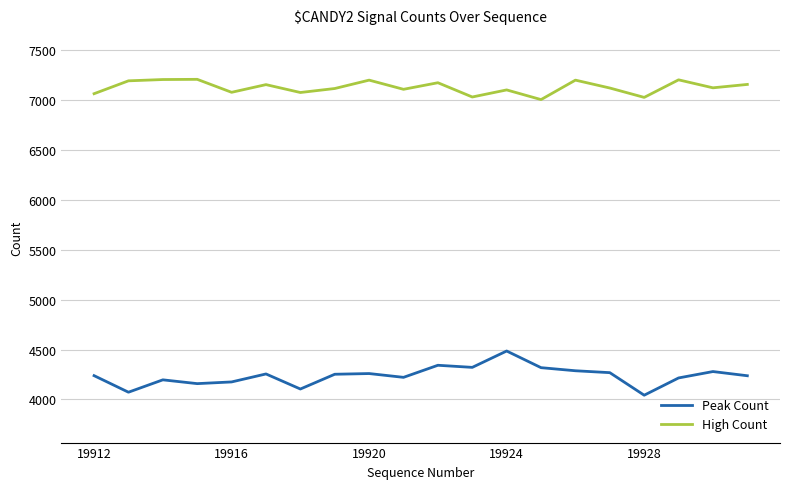

What is the difference between the maximum and minimum values in the Peak Count series?

443